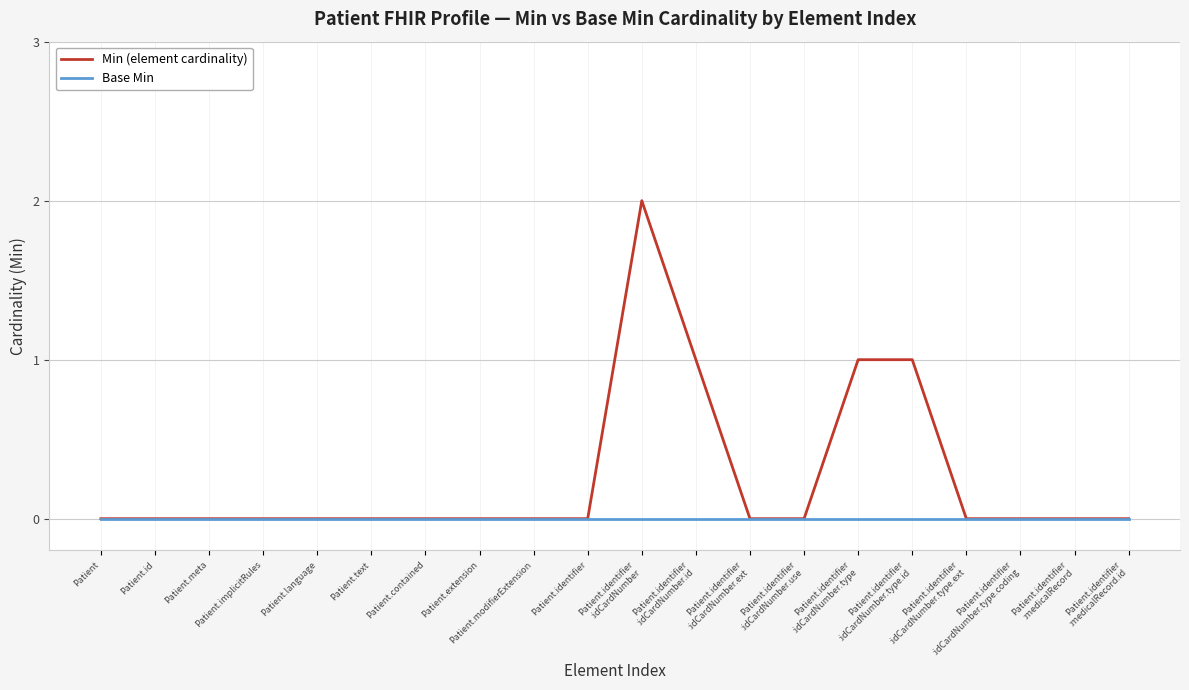

Which series has the largest range (max minus min)?

Min (element cardinality)